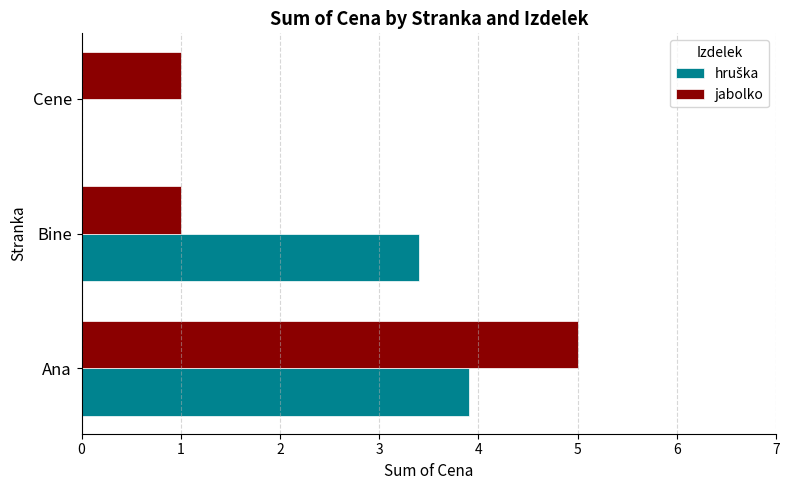

What is the maximum value shown in the chart?

5.0